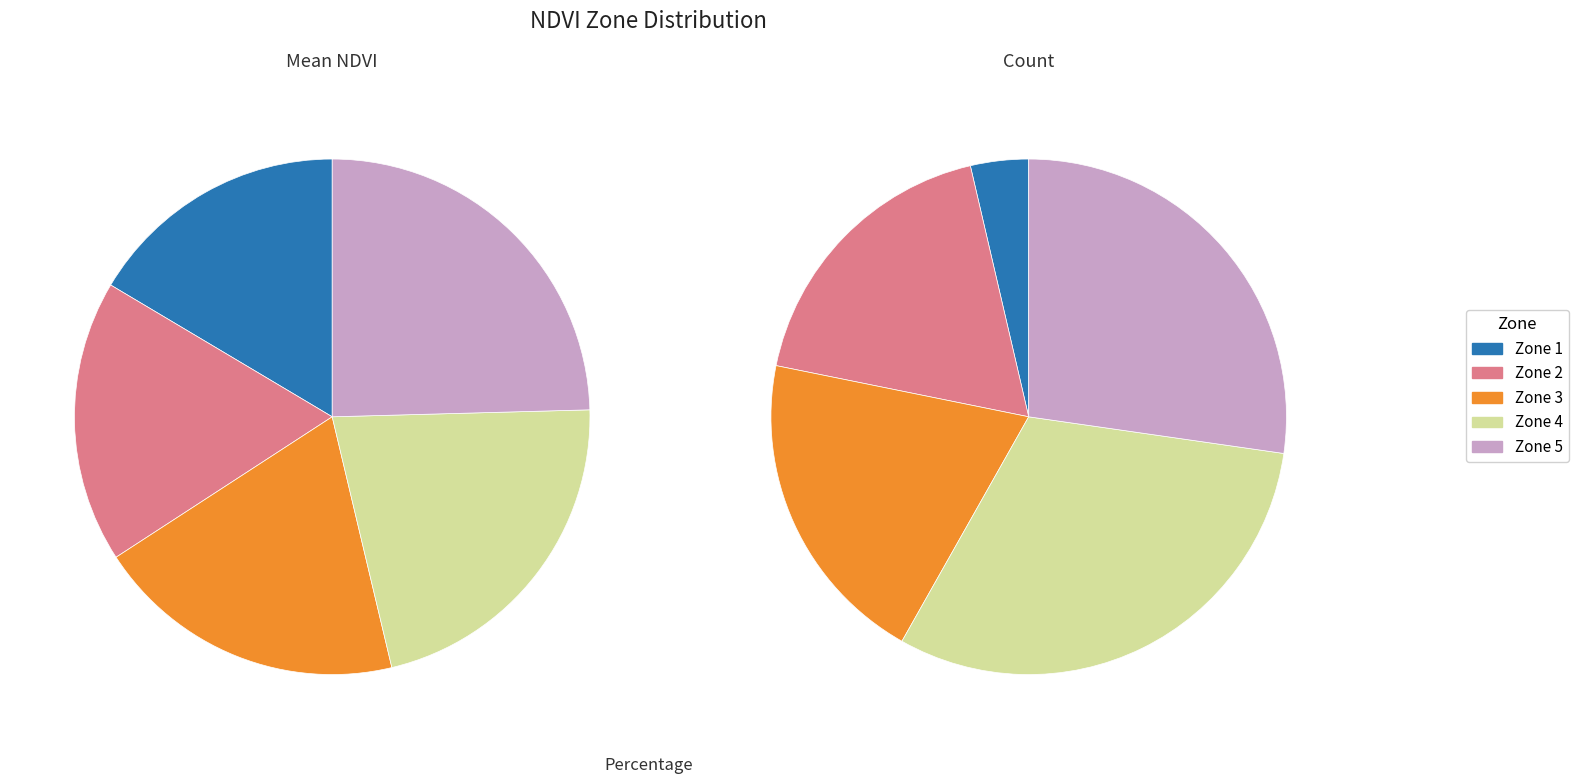

Combined, do Zone 4 and Zone 2 account for over 50%?

No